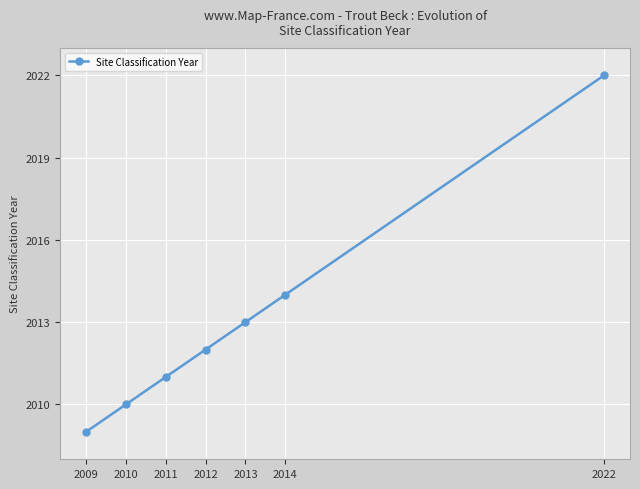

What is the value of the 6th point from the left?

2014